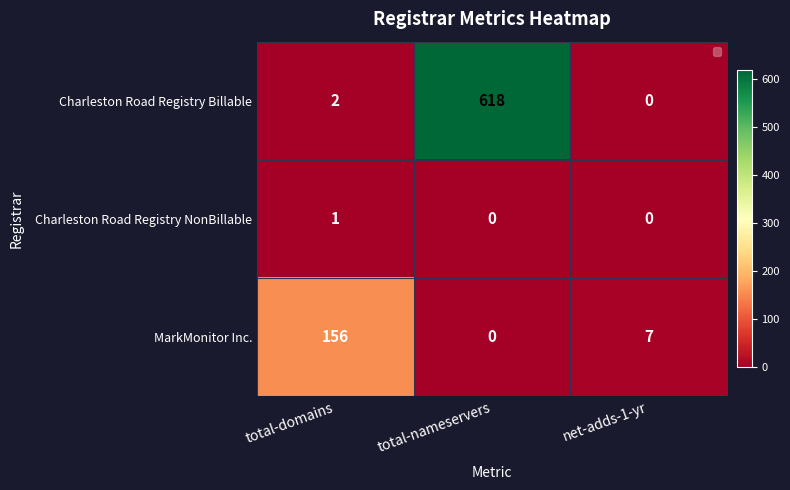

Where does the MarkMonitor Inc. series first go above 7?

total-domains